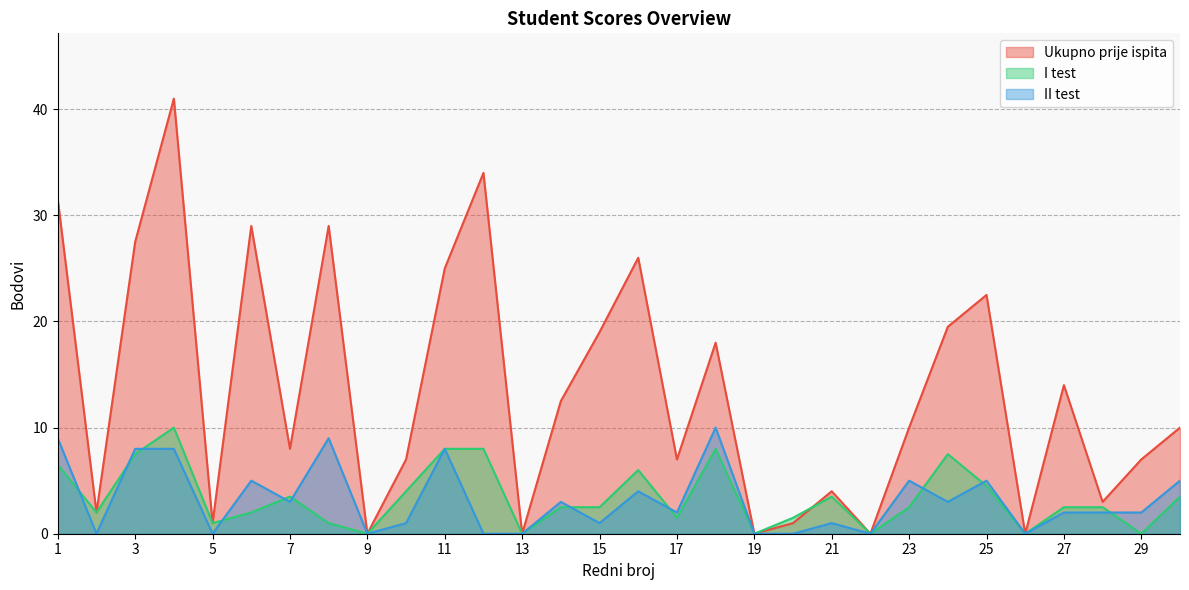

At 11, list the series in order from largest to smallest.

Ukupno prije ispita, I test, II test